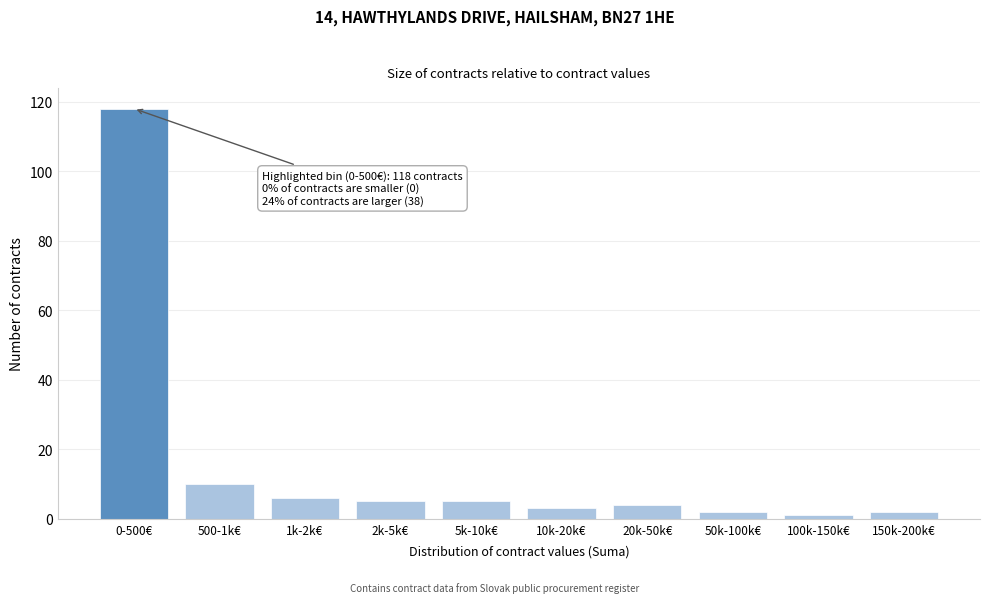

Reading left to right, what are all the values shown in this chart?

0-500€=118	500-1k€=10	1k-2k€=6	2k-5k€=5	5k-10k€=5	10k-20k€=3	20k-50k€=4	50k-100k€=2	100k-150k€=1	150k-200k€=2